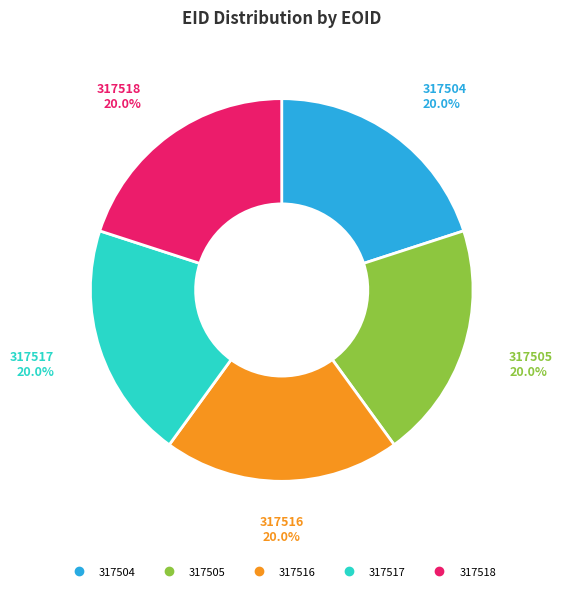

How many segments does this pie chart have?

5